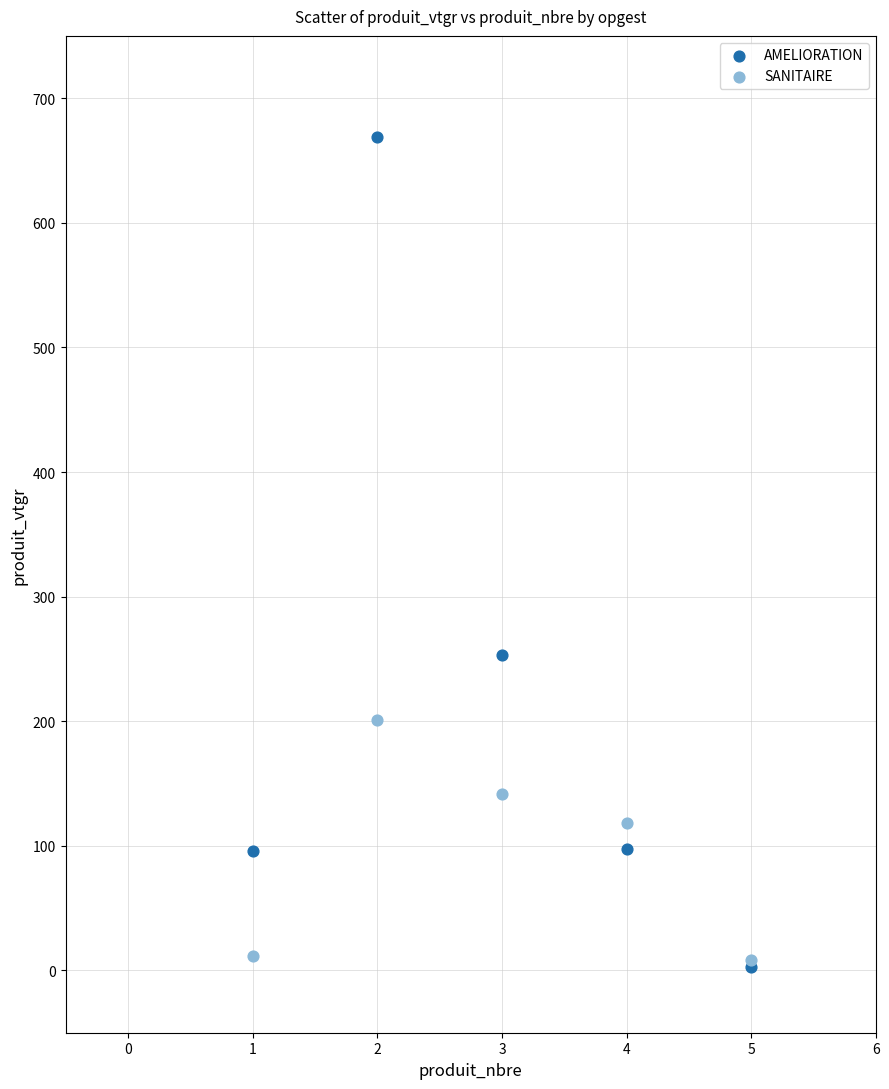

Which series has the largest Y range (max minus min)?

AMELIORATION